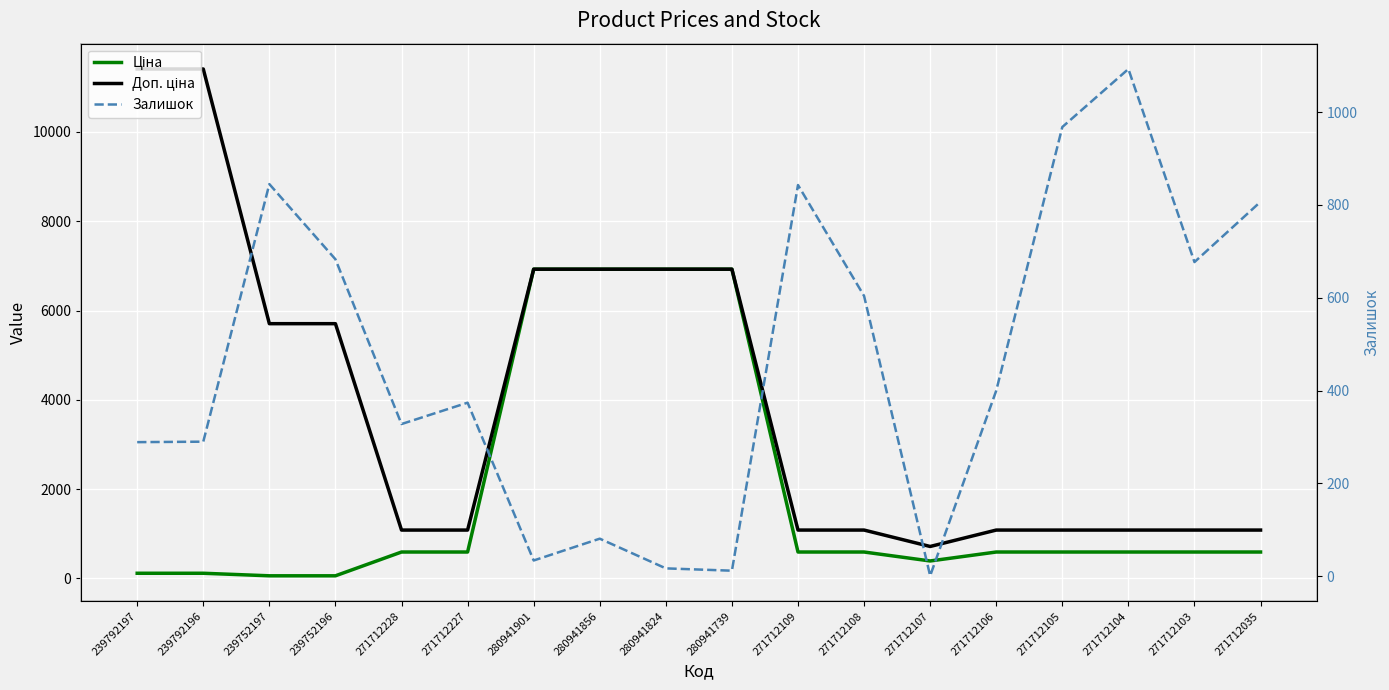

What is the difference between the maximum and second lowest values in the Ціна series?

6868.6